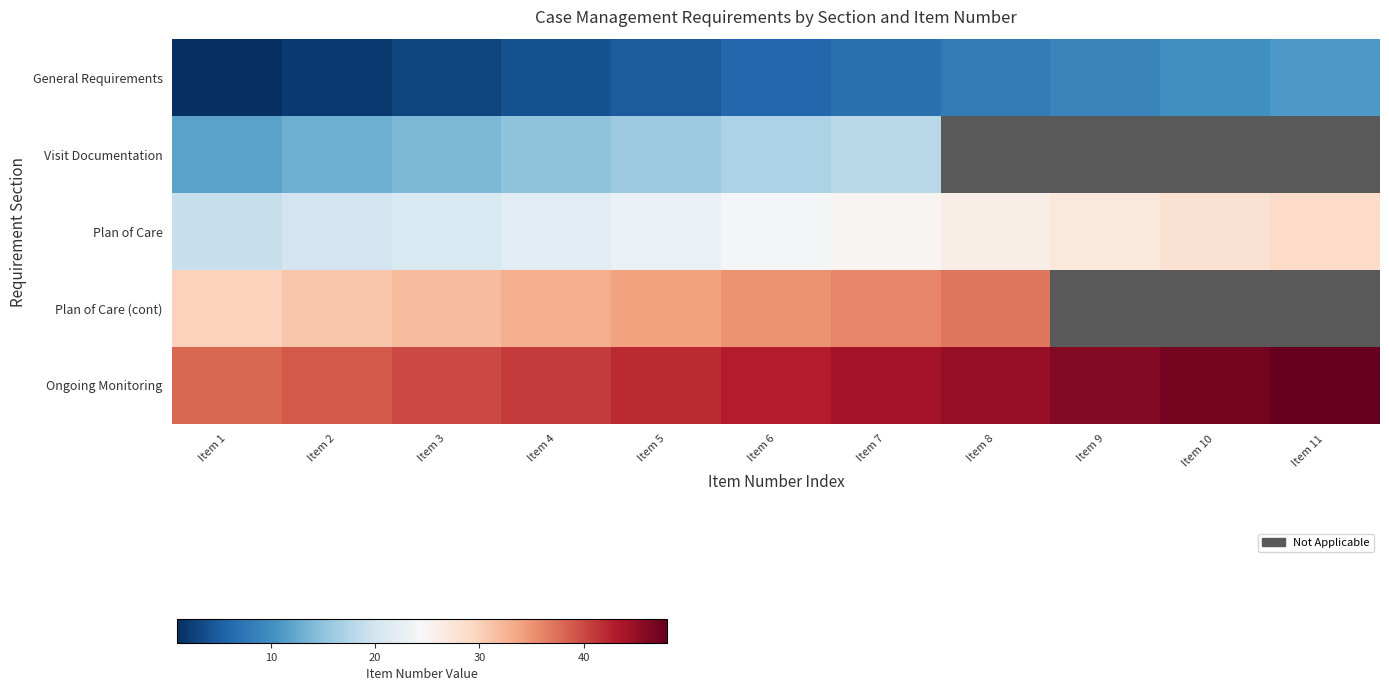

At which category is the sum across all series the highest?

Item 7